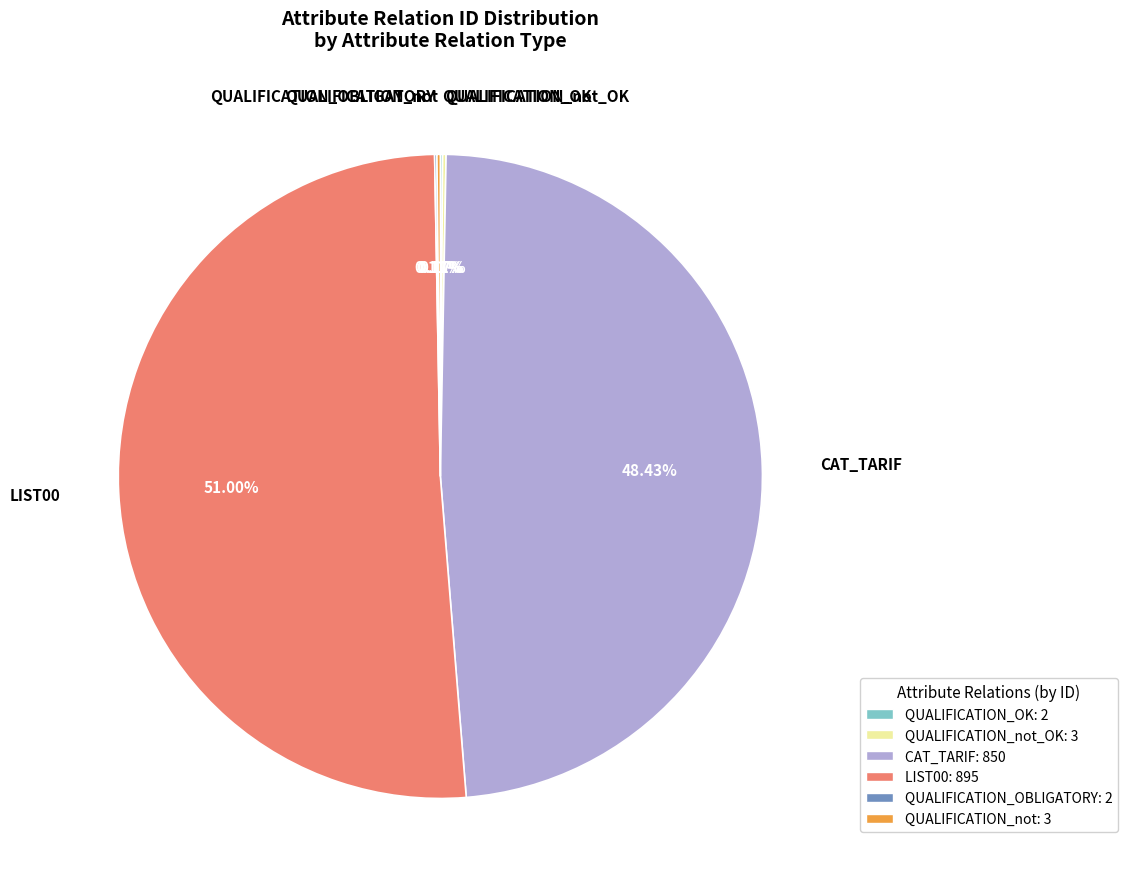

Which category accounts for the majority?

LIST00: 895